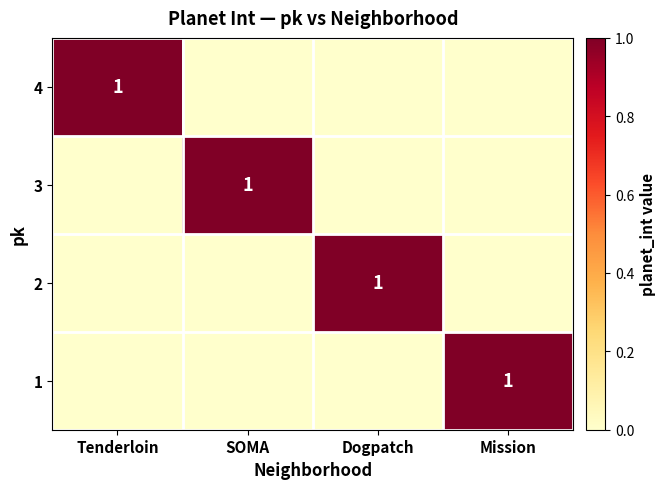

What is the spread (max minus min) of values at Tenderloin?

1